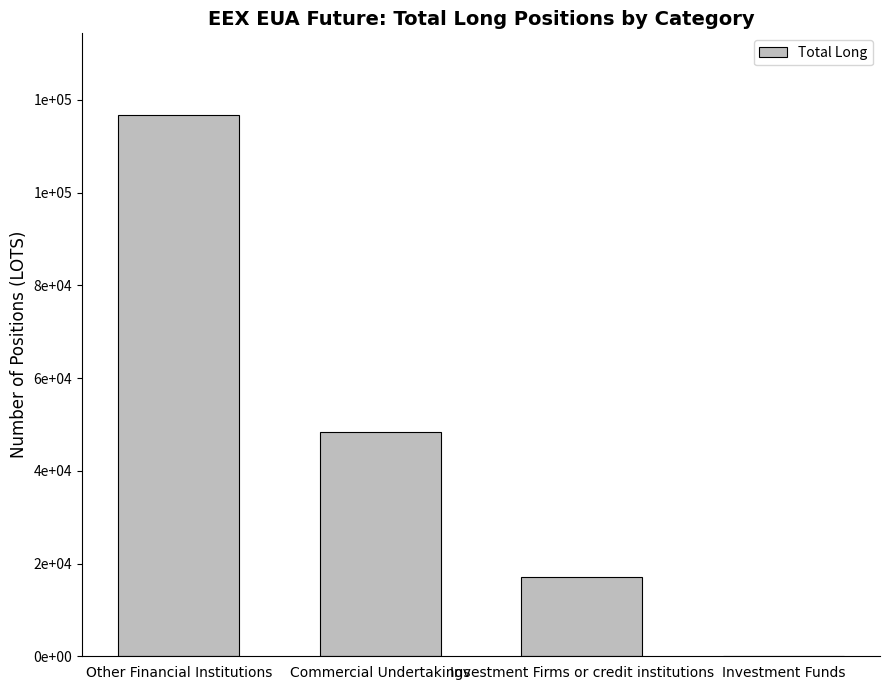

What is the difference between the maximum and second lowest values?

99670